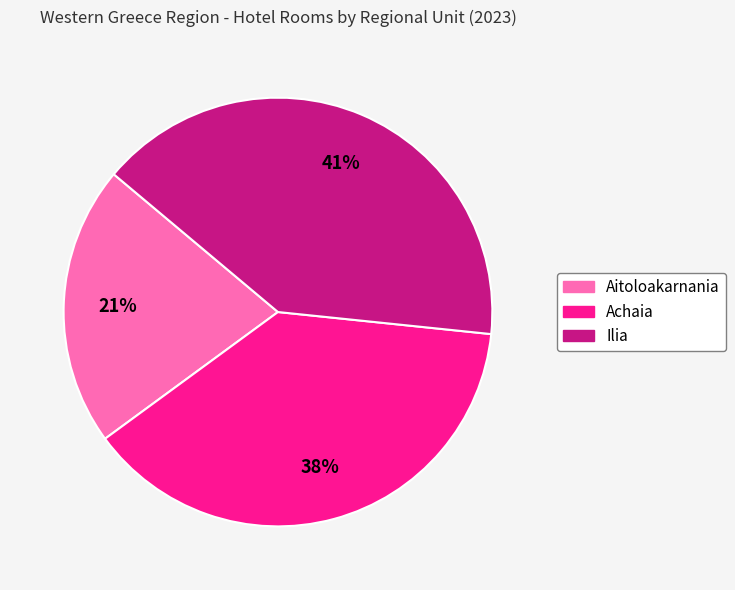

Which has a higher value, Aitoloakarnania or Ilia?

Ilia